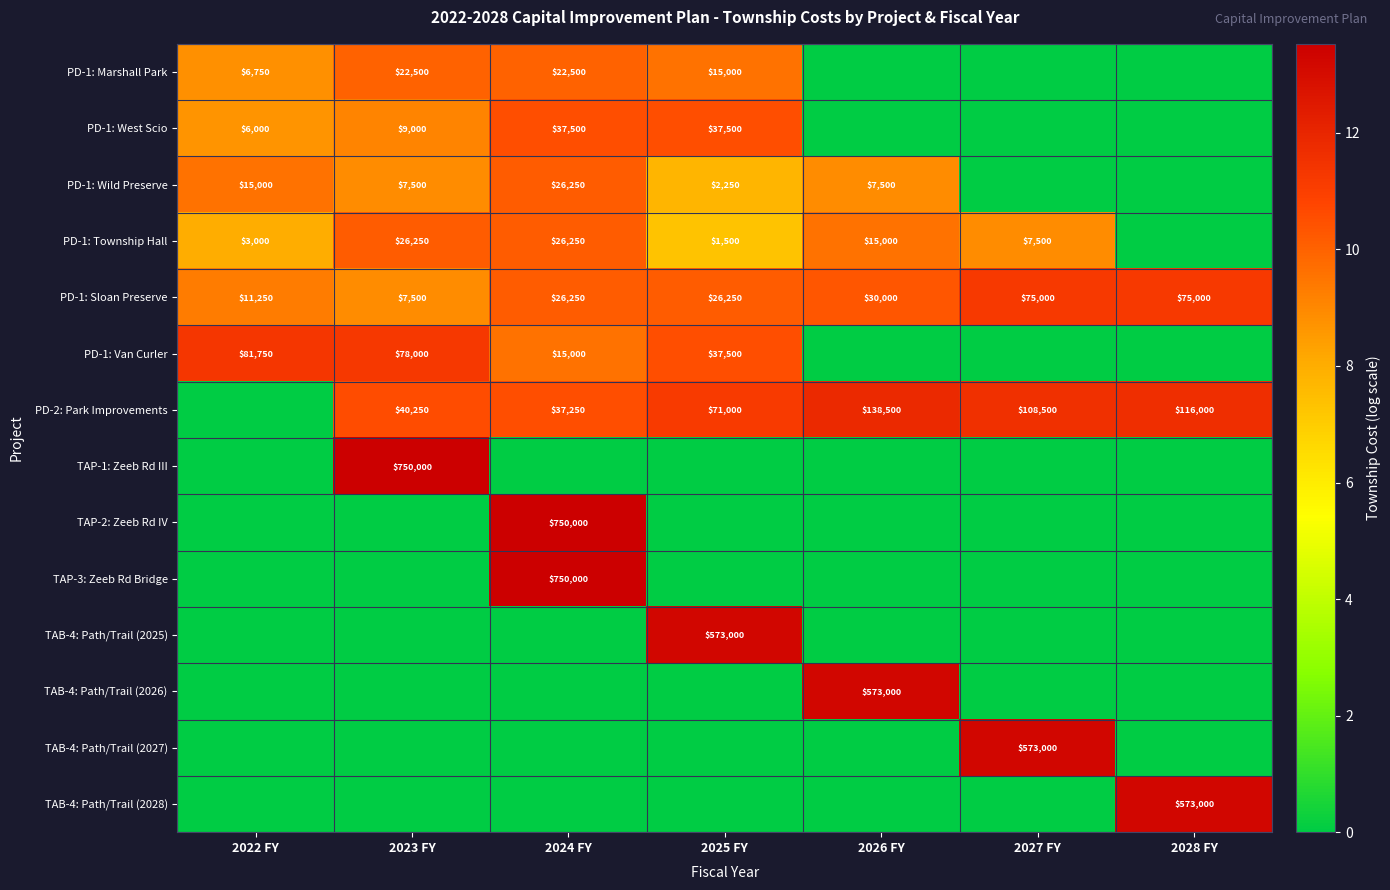

The PD-2: Park Improvements series shows 40250 at 2023 FY. True or false?

True